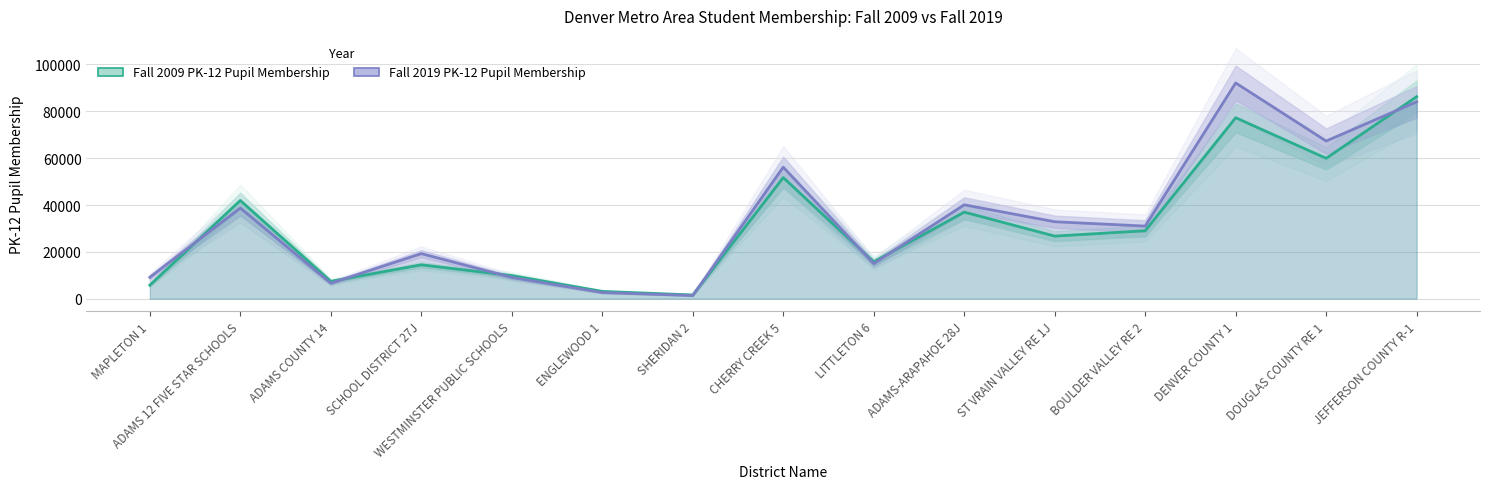

What value does the Fall 2019 PK-12 Pupil Membership series have at DENVER COUNTY 1, to the nearest 10?

92110